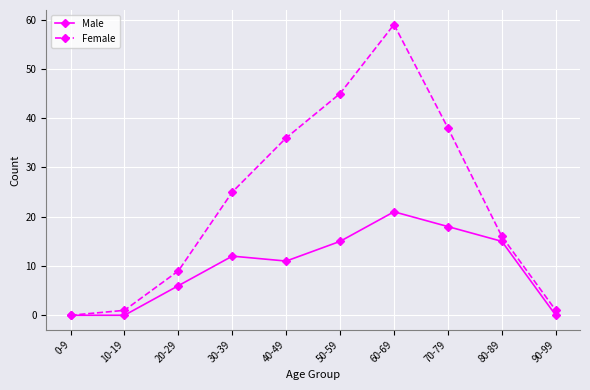

The Male series shows 0 at 10-19. True or false?

True